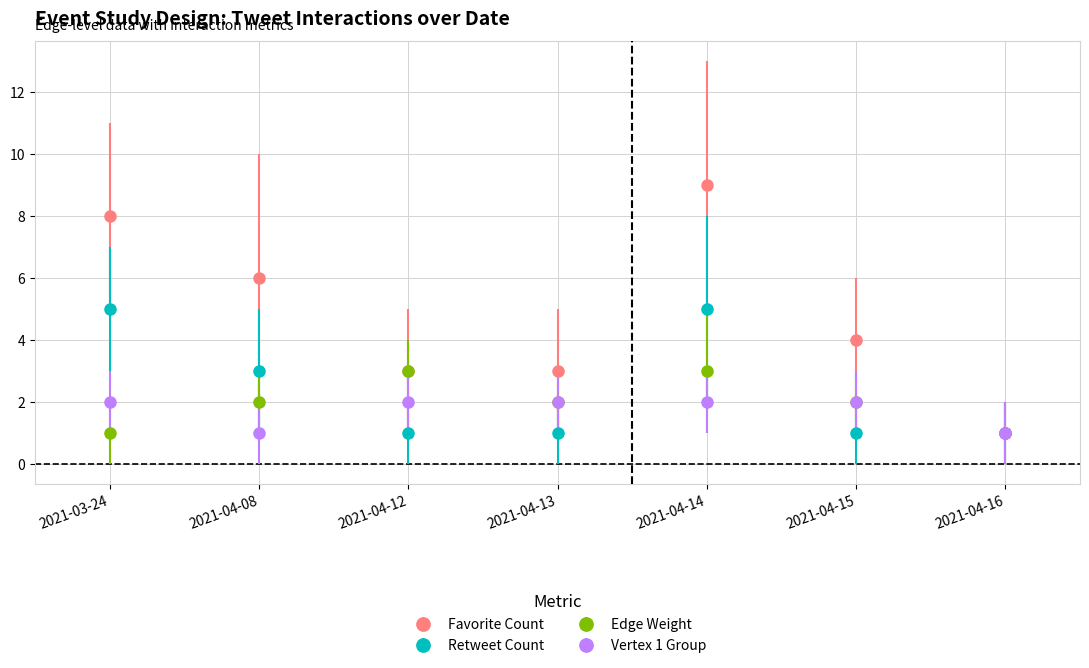

At which category does the chart reach its peak across all series?

2021-04-14